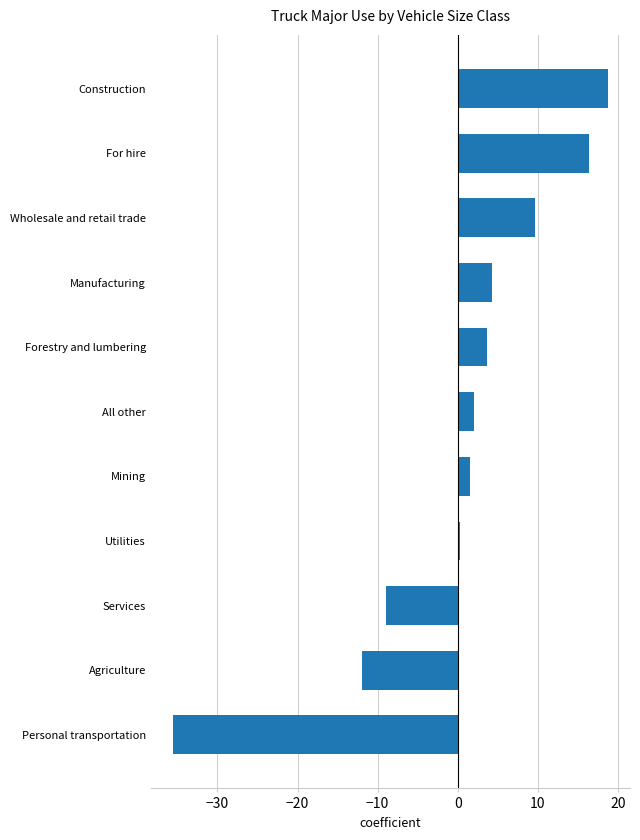

At which label is the value closest to -8?

Services